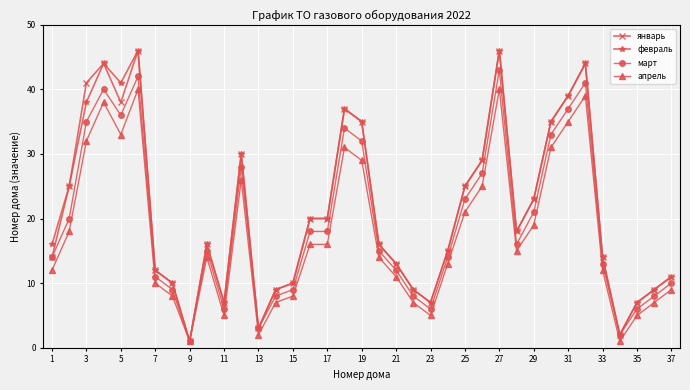

Does the chart have visible grid lines?

Yes